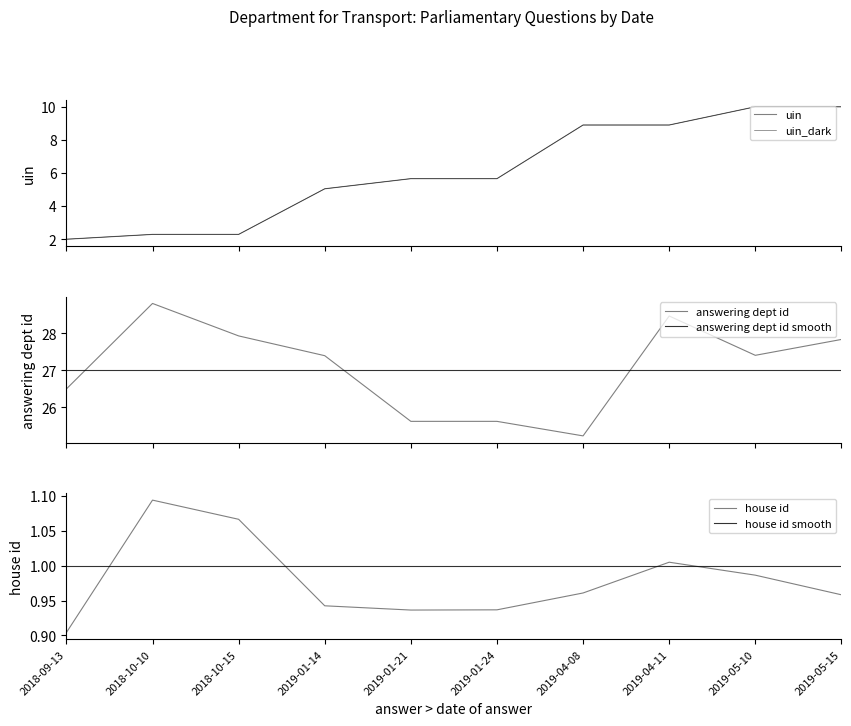

Which series has the largest total across all categories?

answering dept id